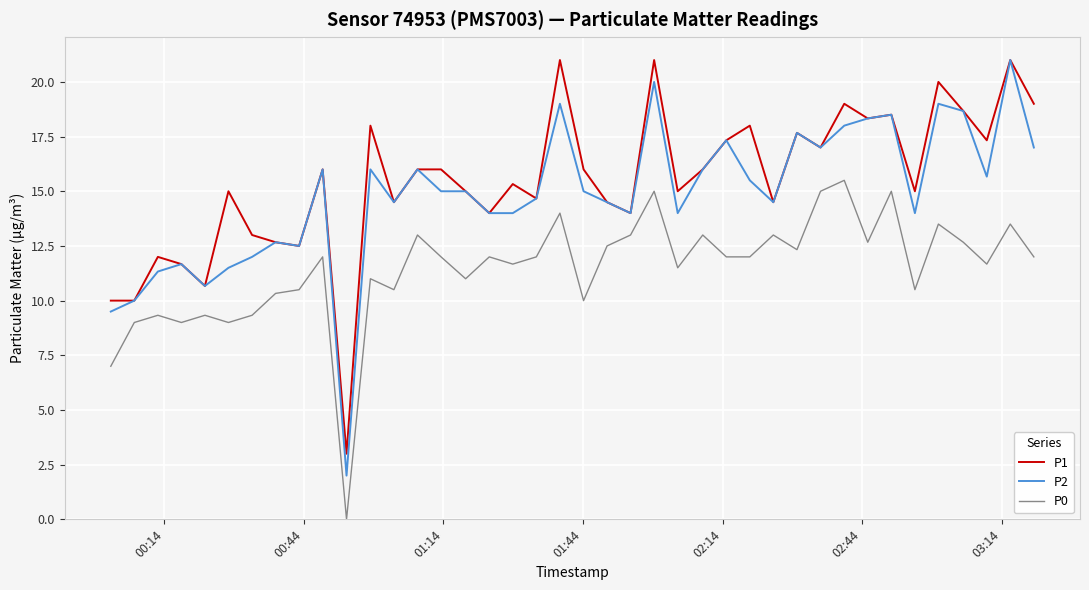

Which series has the largest range (max minus min)?

P2